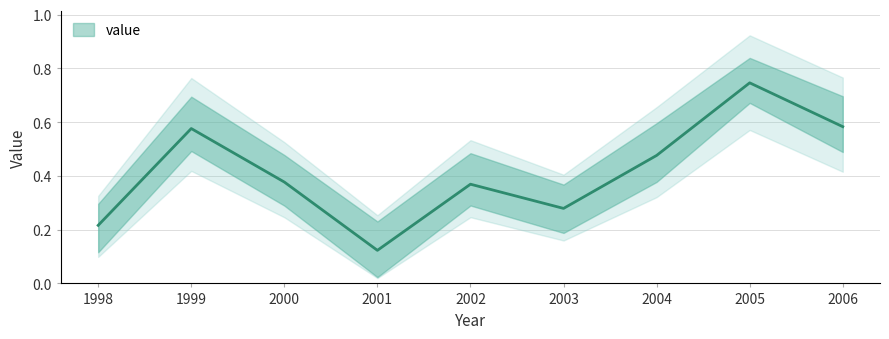

Rank the categories by value from highest to lowest.

2005, 2006, 1999, 2004, 2000, 2002, 2003, 1998, 2001